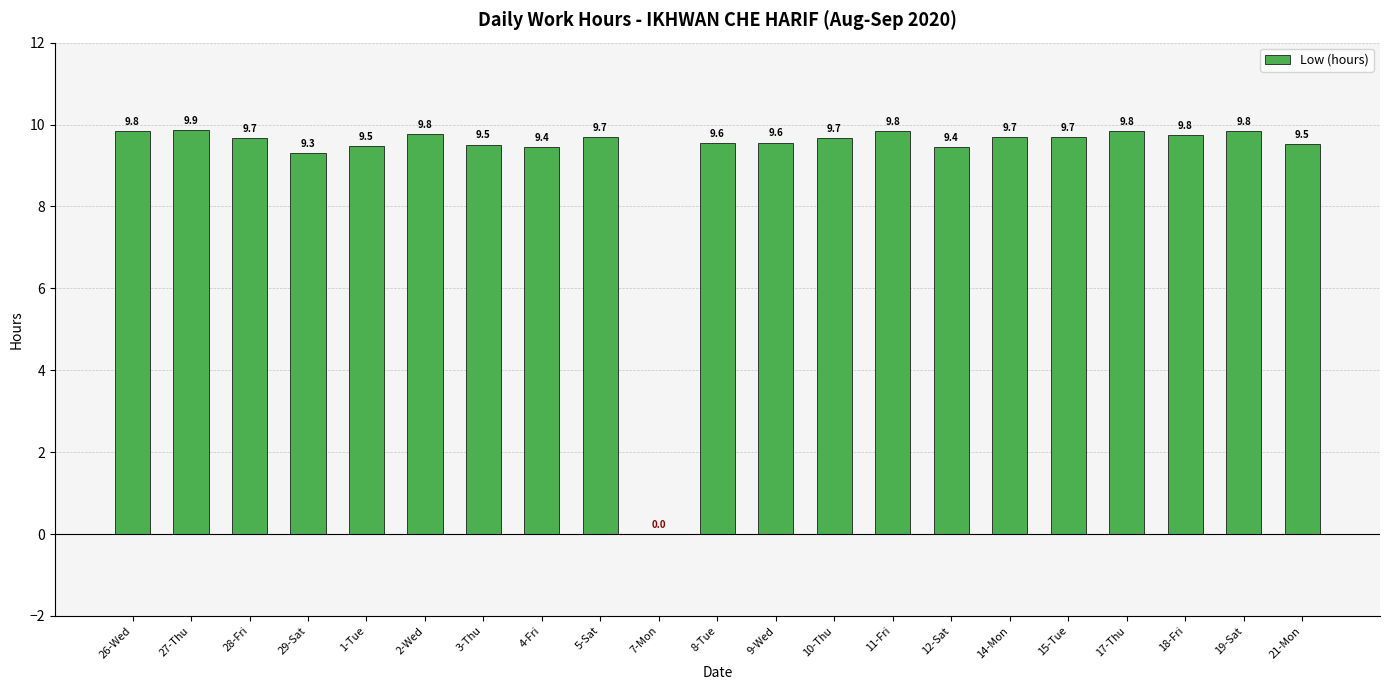

The chart shows a value of 9.8 at 19-Sat. True or false?

True